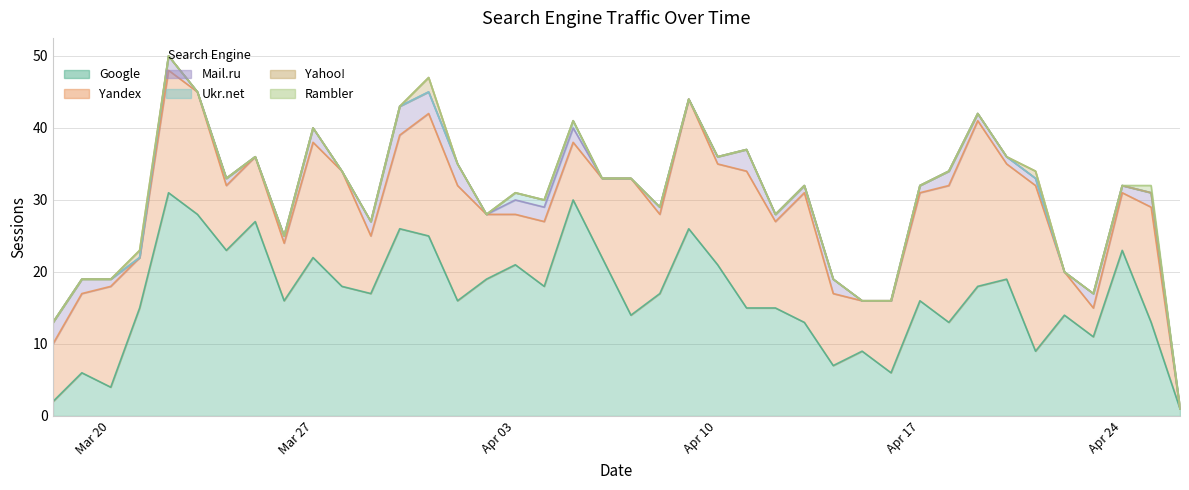

Where does the Mail.ru series first go above 1?

2017-03-18